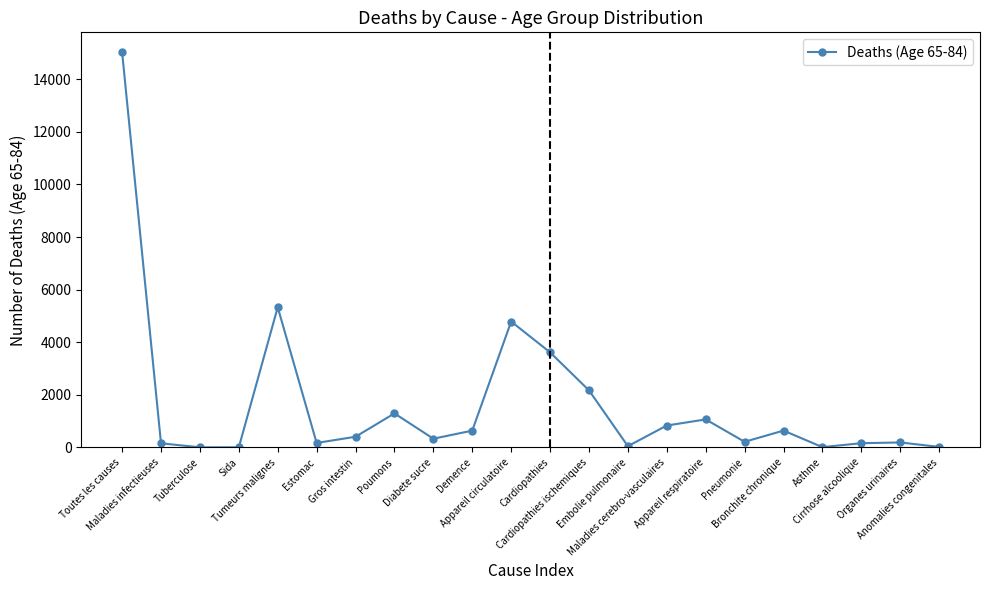

True or false: there are more than 2 points higher than both neighbors.

True